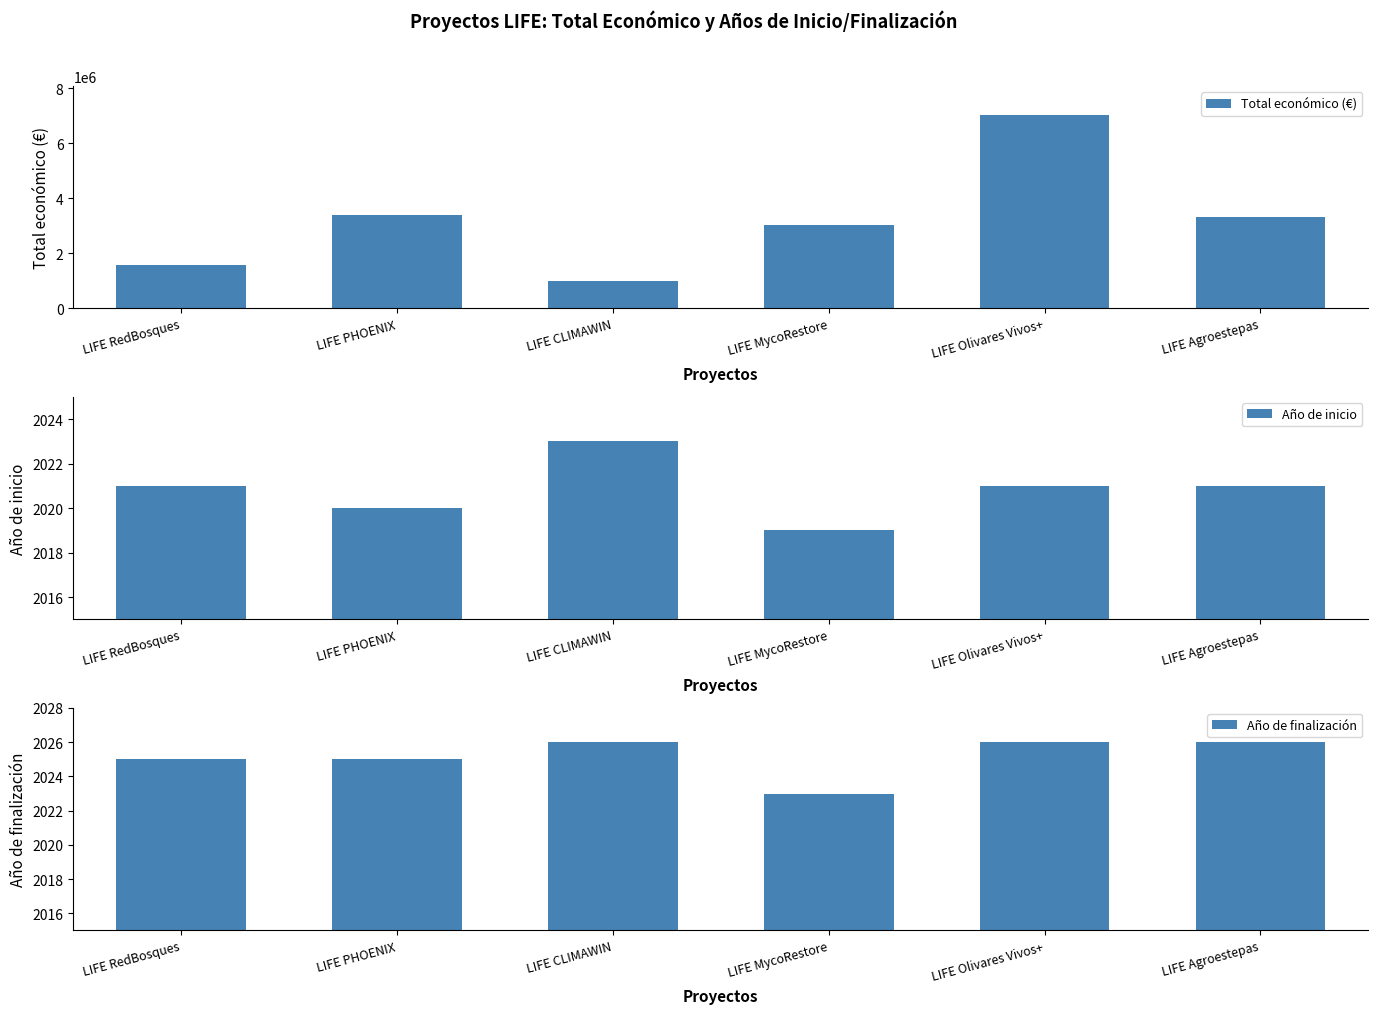

What is the value of the Año de finalización bar at the 5th from the left?

2026